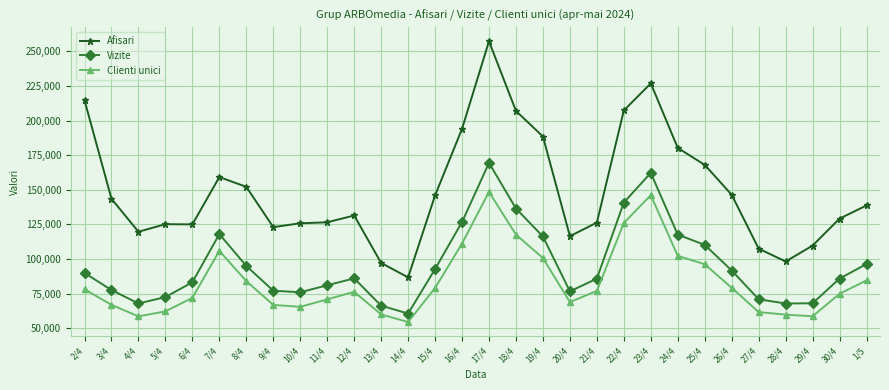

What position from the right is 19/4?

13